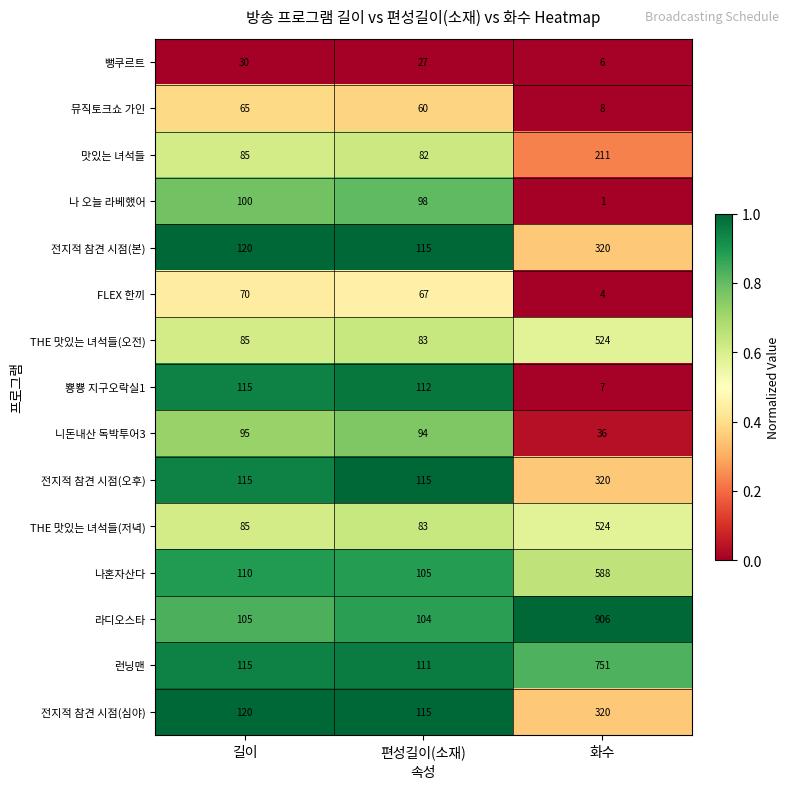

What is the highest value of the 전지적 참견 시점(본) series?

320